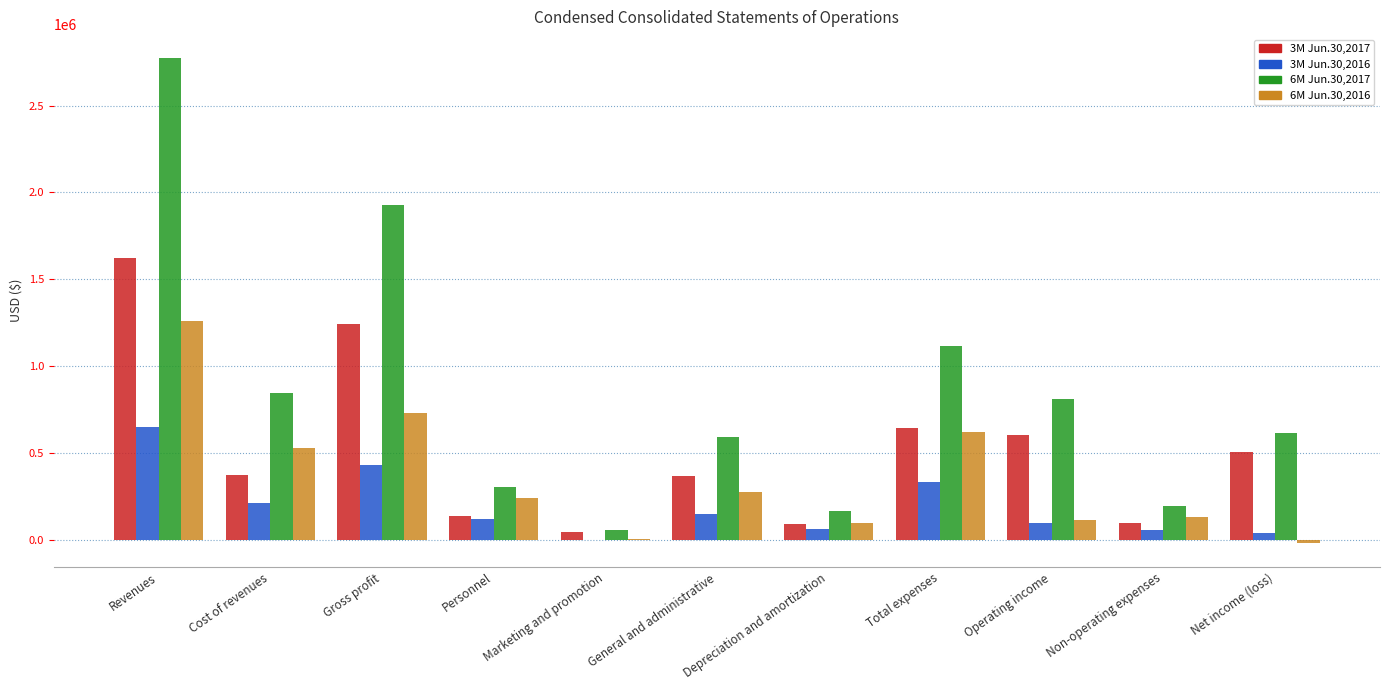

How many groups of bars are there?

11